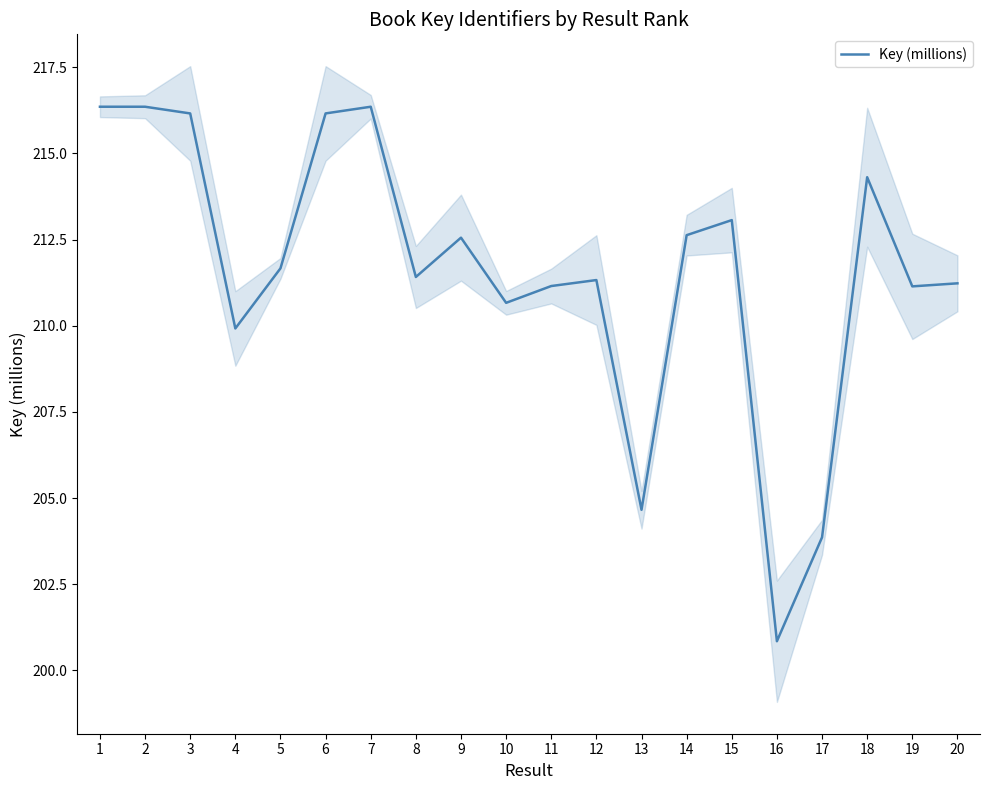

The value at 19 is 211.1. True or false?

True